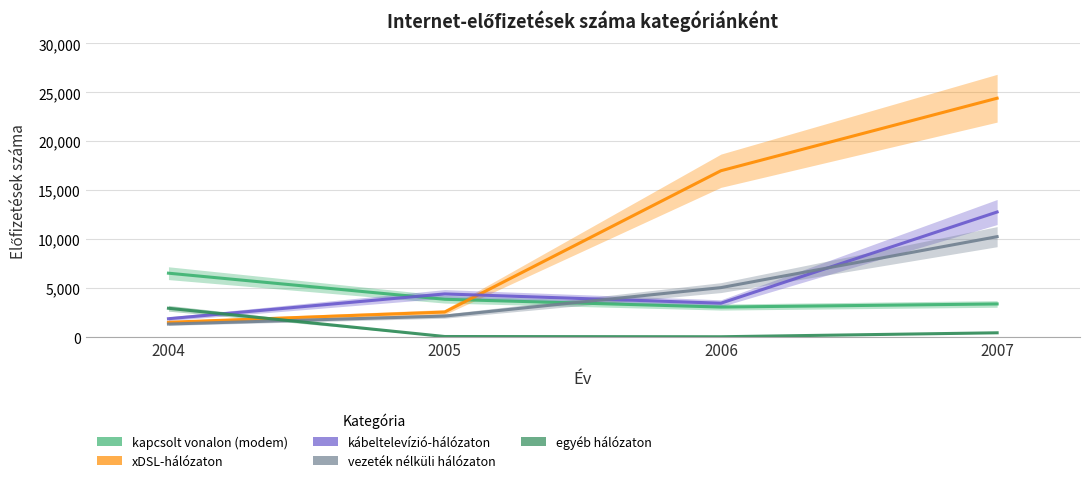

Is the value of kábeltelevízió-hálózaton at 2004 greater than the value of xDSL-hálózaton at 2006?

No